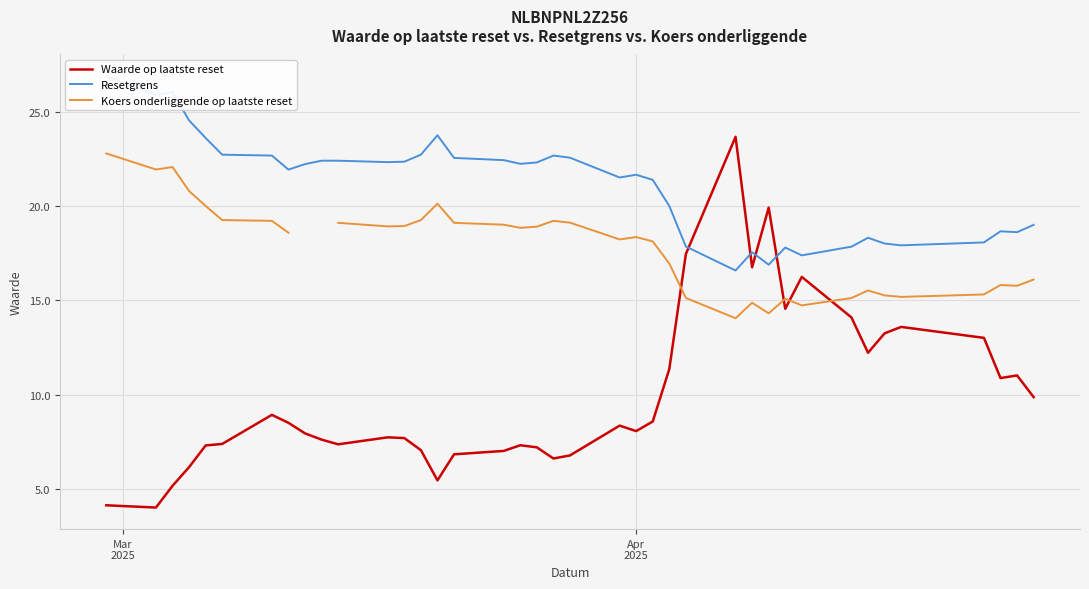

What are all the series names shown in the legend?

Waarde op laatste reset, Resetgrens, Koers onderliggende op laatste reset